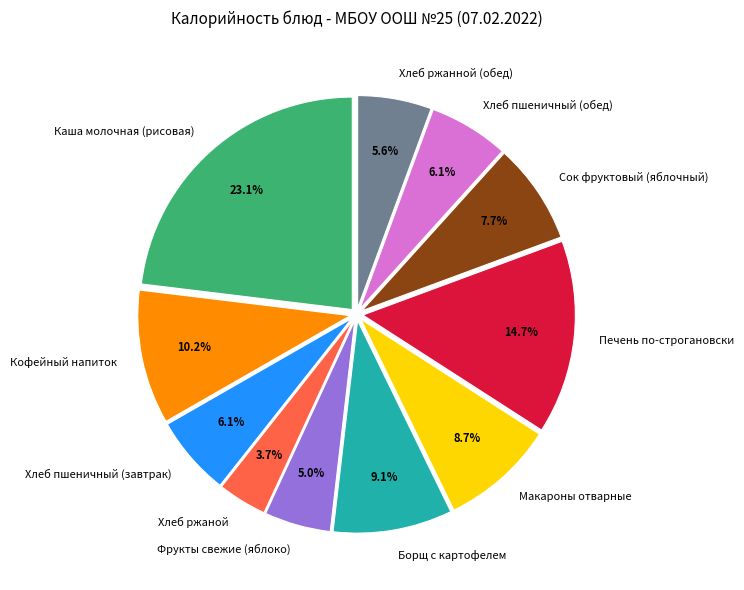

The Хлеб ржанной (обед) slice represents 16% of the pie. True or false?

False